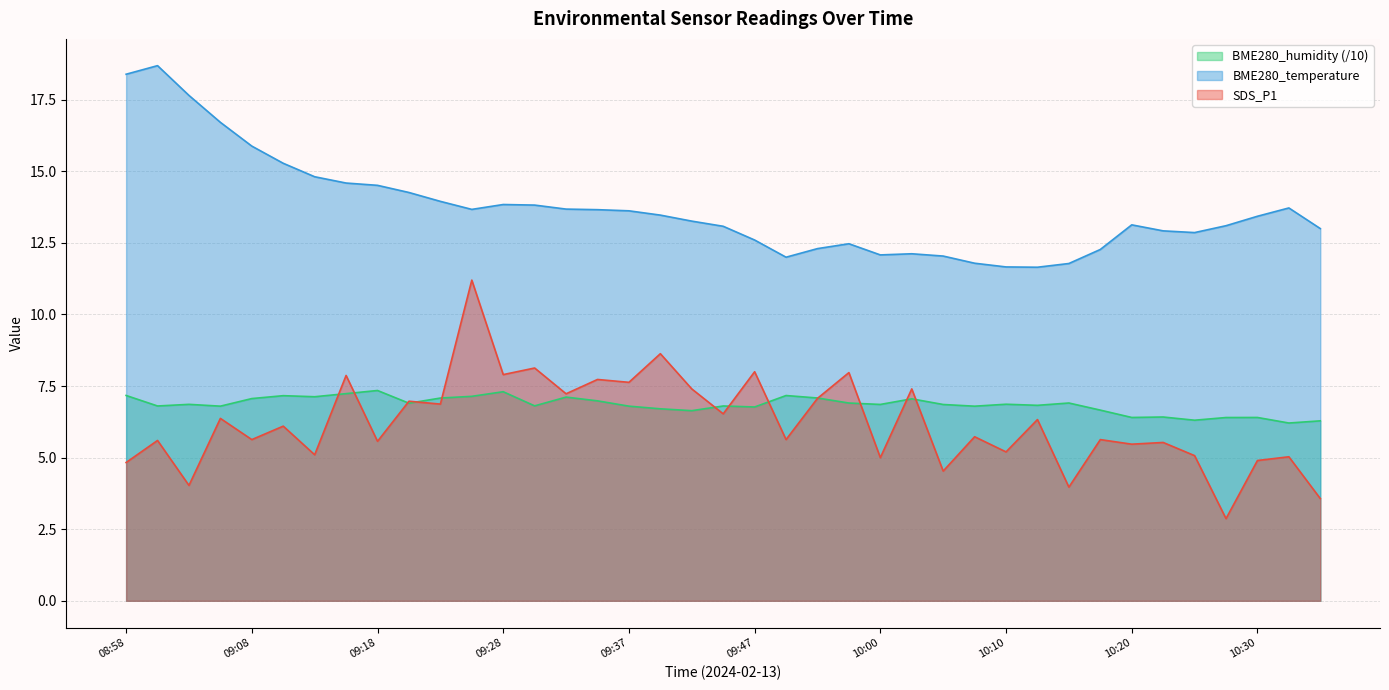

How many data points in BME280_temperature are less than 13?

14